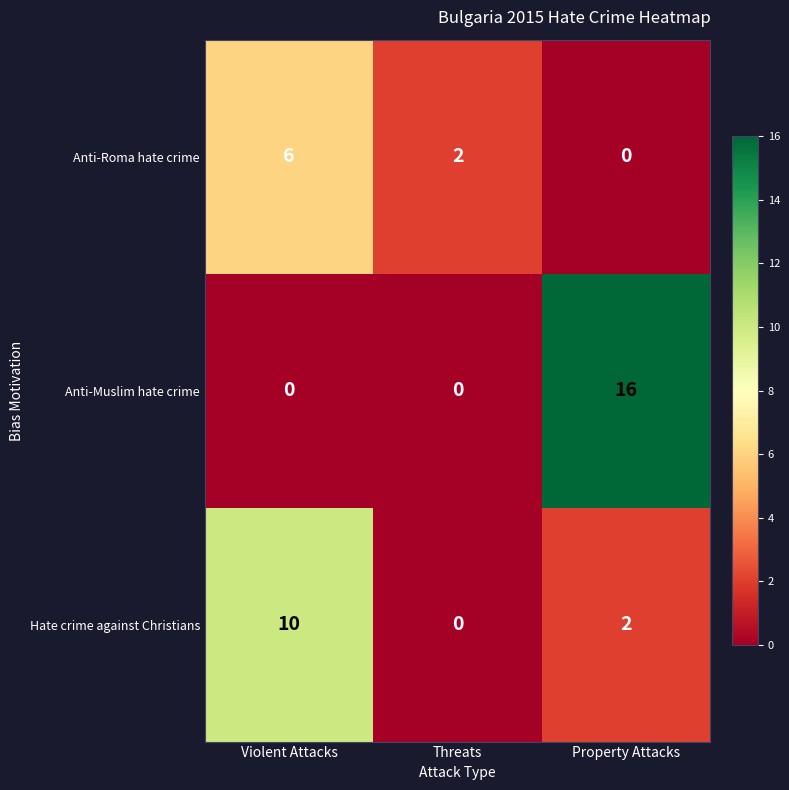

At which category does the chart reach its peak across all series?

Property Attacks